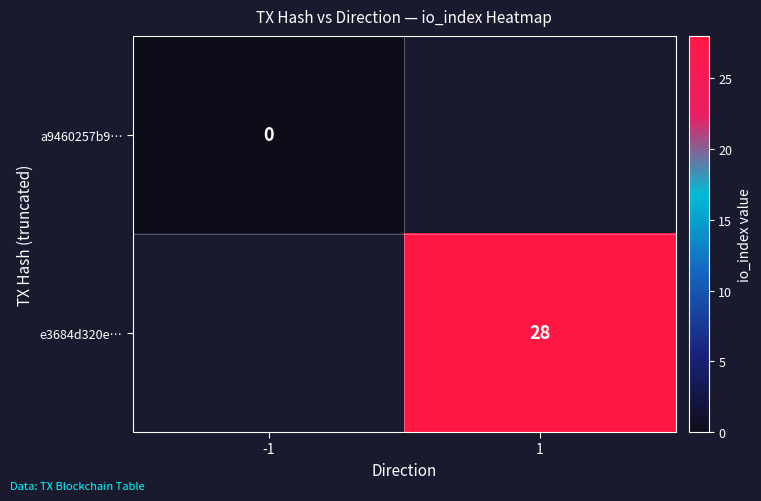

Is the value of a9460257b9… at -1 greater than the value of e3684d320e… at 1?

No